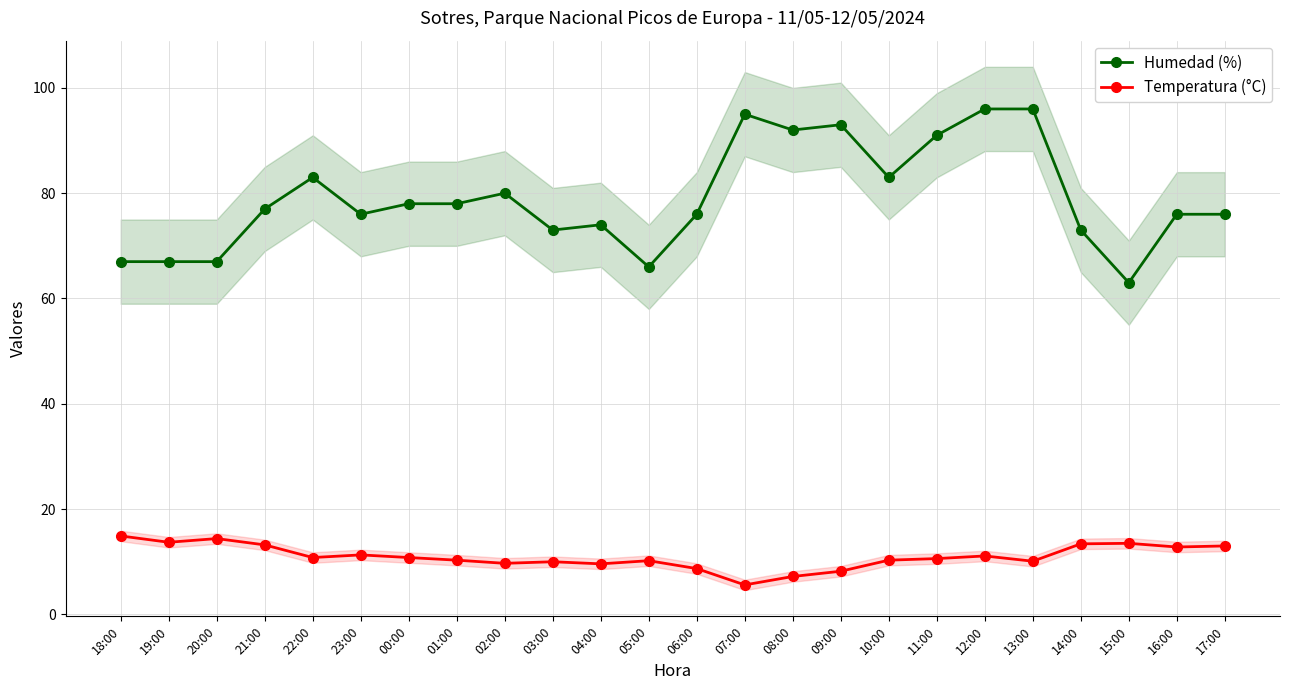

What is the label of the 9th point from the left?

02:00